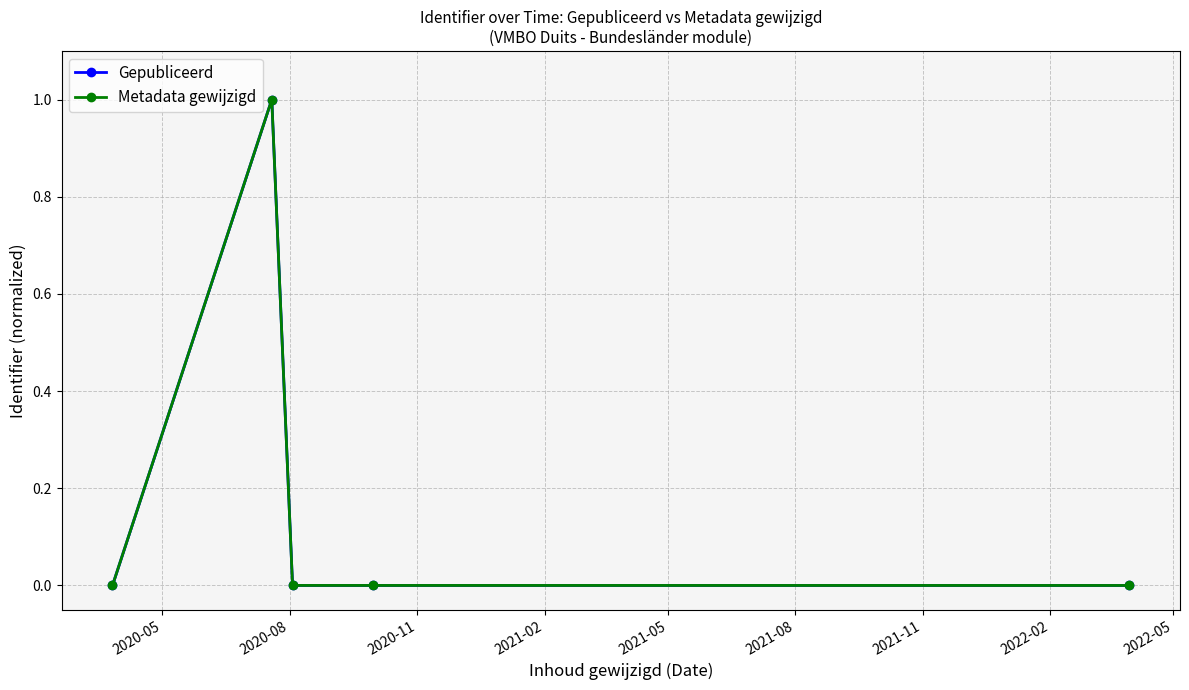

Reading right to left, list all the values displayed in this chart.

Gepubliceerd: 0.0	0.0	0.0	1.0	0.0
Metadata gewijzigd: 0.0	0.0	0.0	1.0	0.0